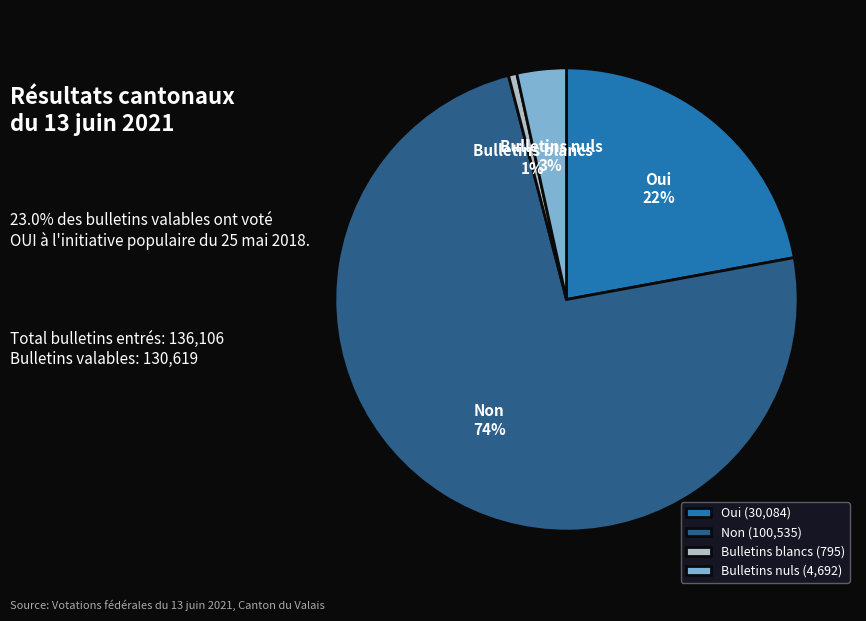

What is the smallest slice in the pie chart?

Bulletins blancs